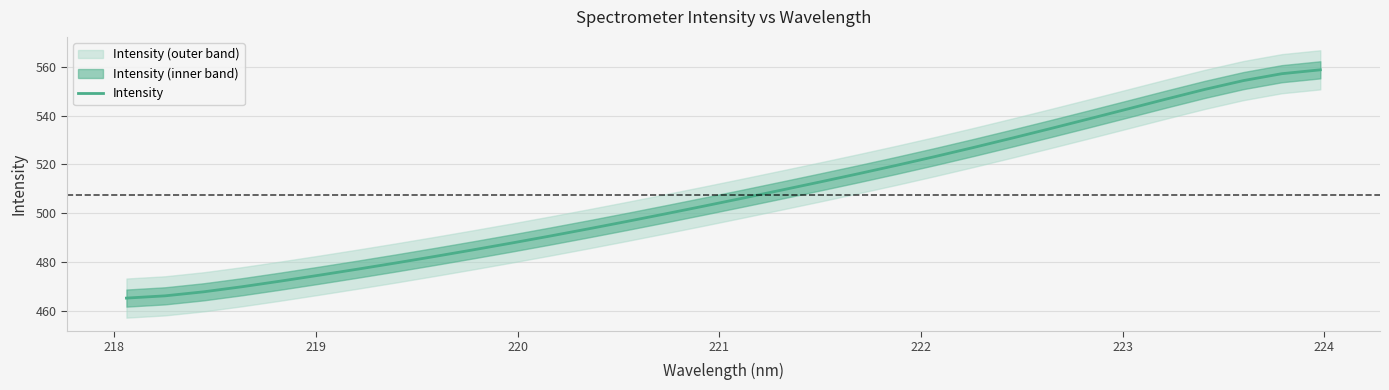

What is the highest value of the Intensity series?

558.7